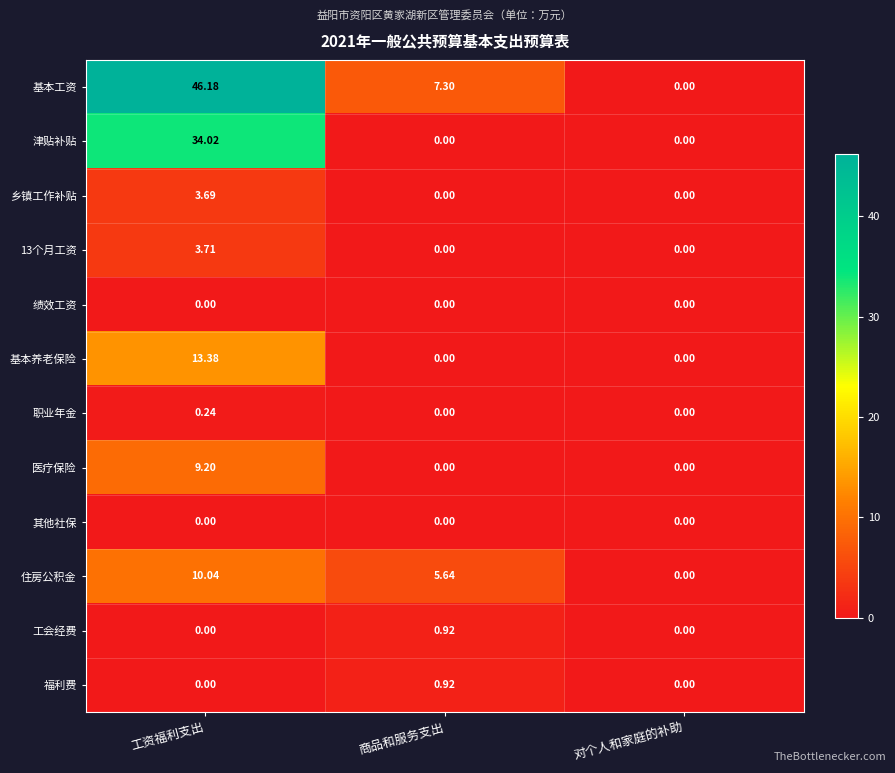

Which series has the widest spread of values?

基本工资